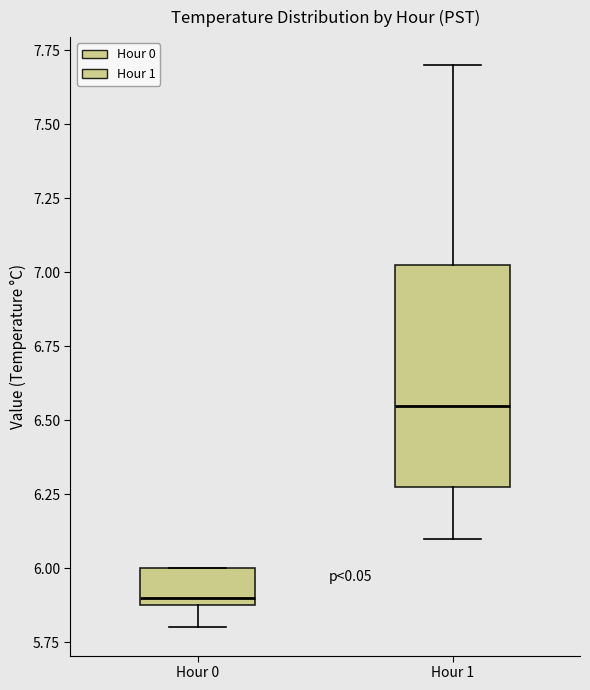

Comparing the boxes themselves (not the whiskers), which one is the tallest?

Hour 1